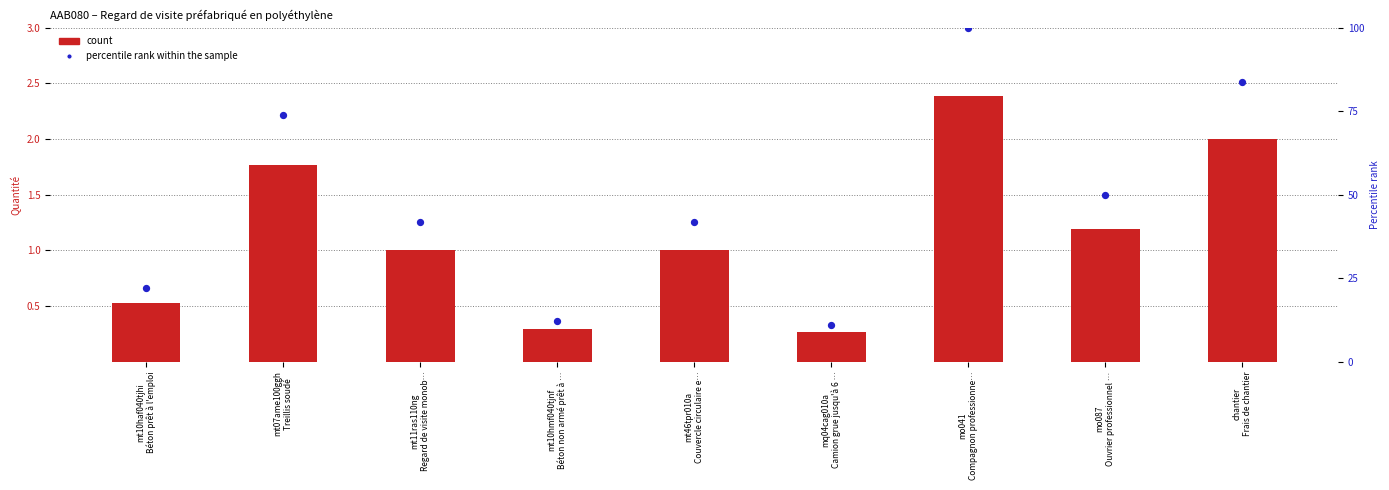

Is the value of count at mt10hmf040tjnf
Béton non armé prêt à … greater than the value of percentile rank within the sample at mo087
Ouvrier professionnel …?

No